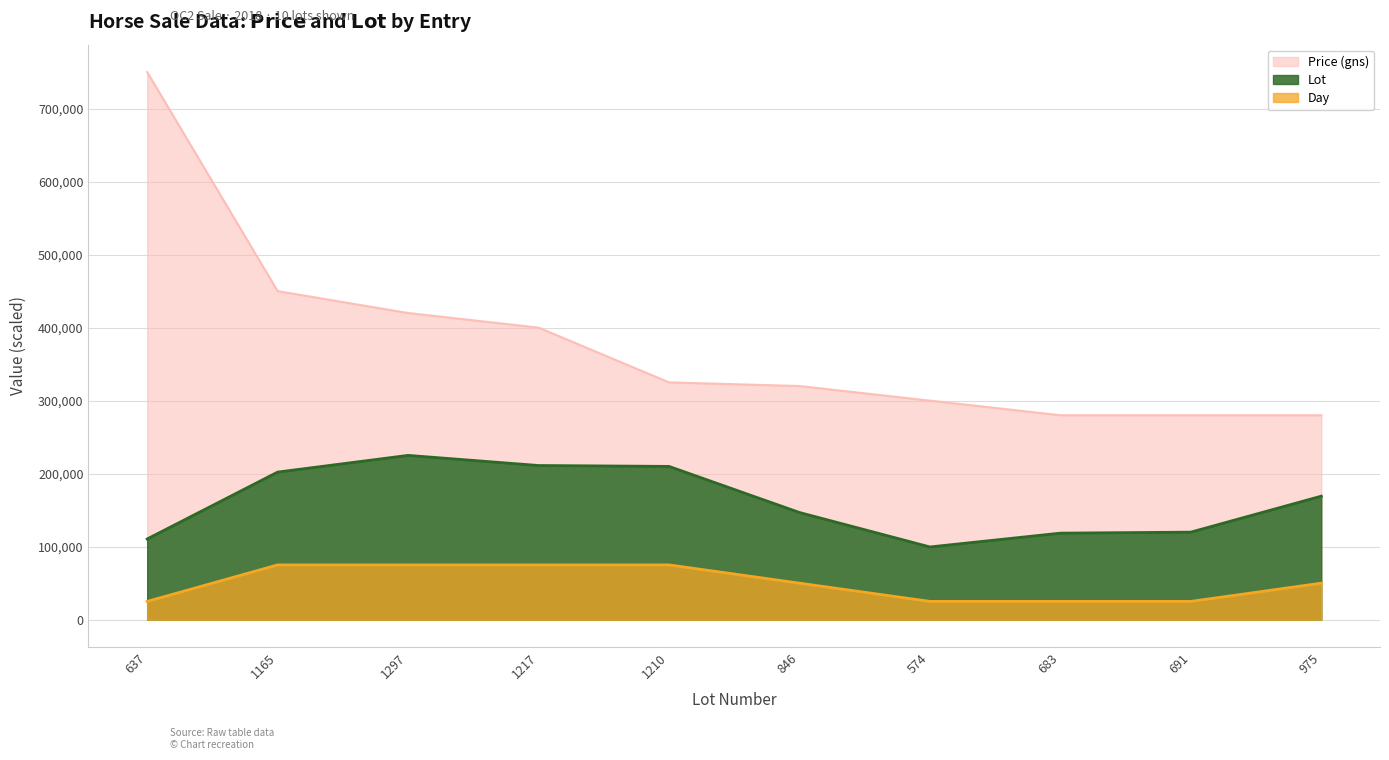

What is the difference between the maximum and minimum values in the Lot series?

125424.1